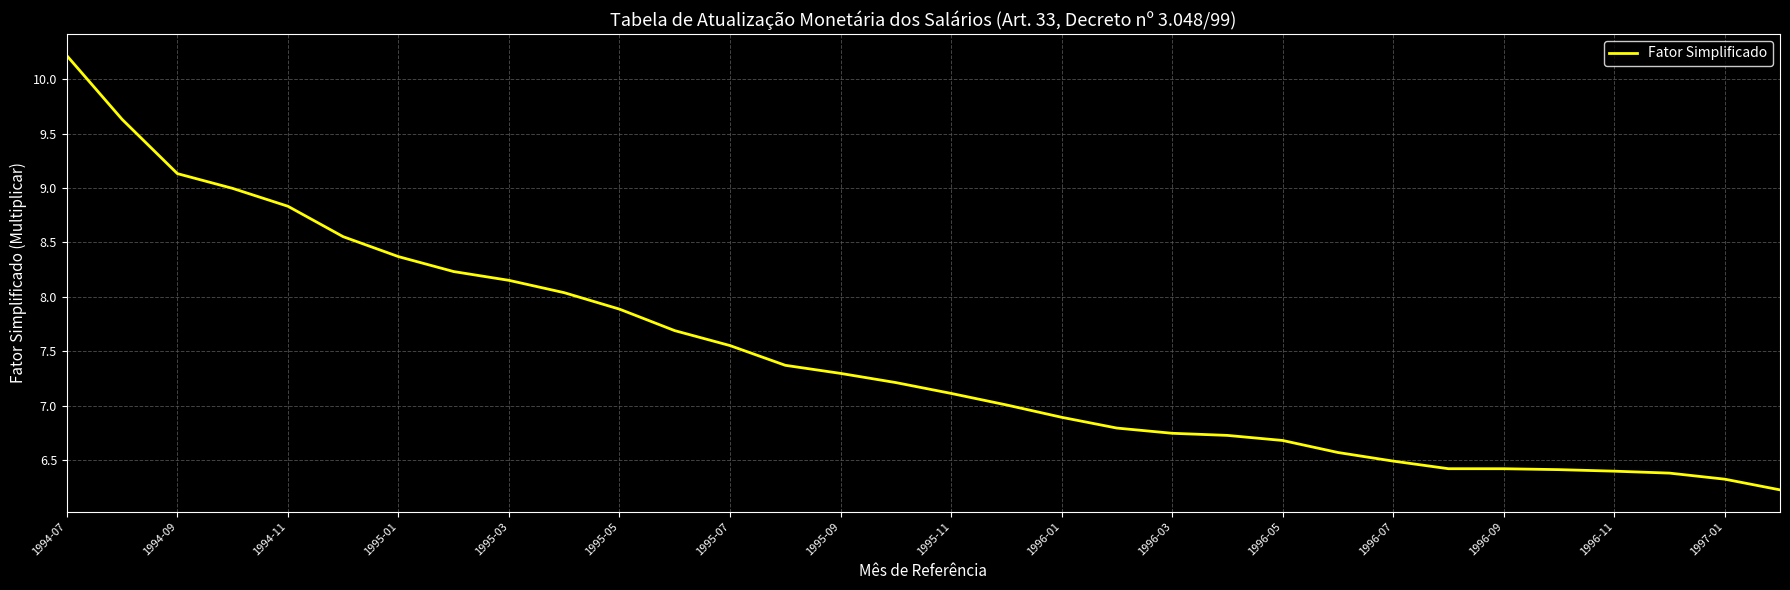

What is the difference between the maximum and minimum values?

4.0